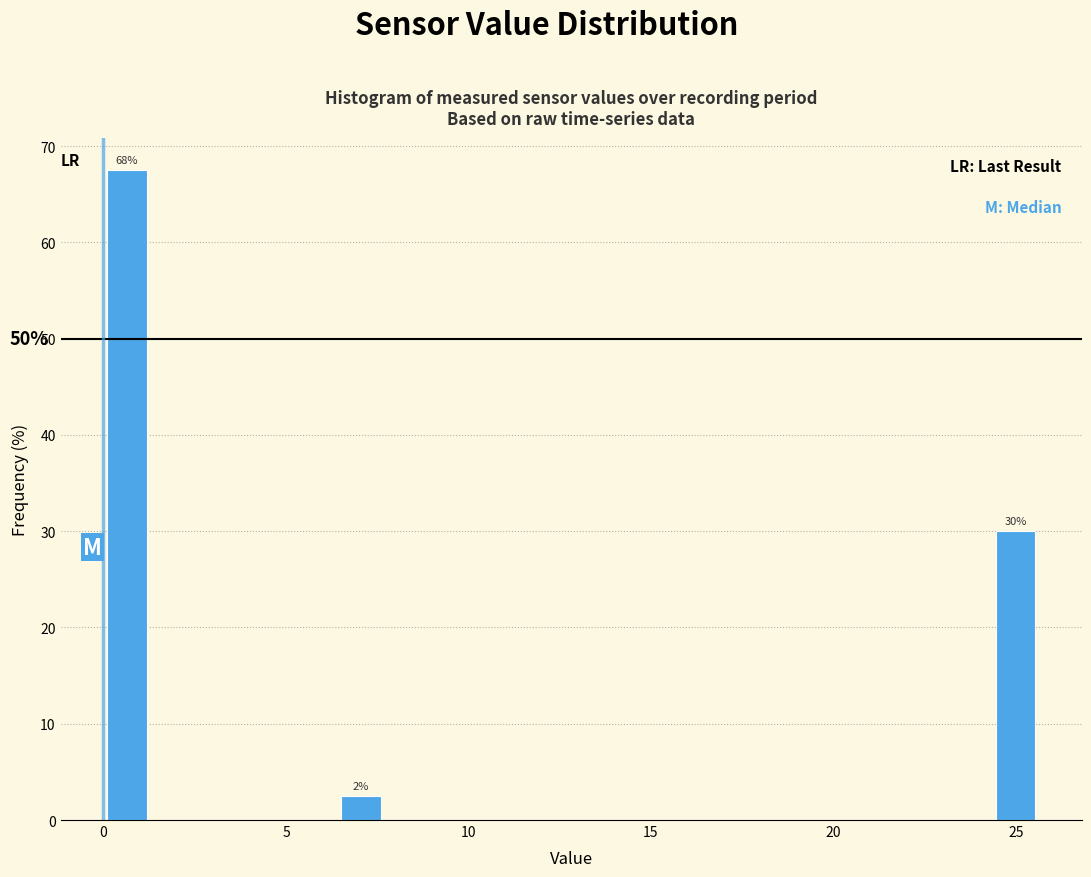

Read against the x-axis, roughly where is the centre of the tallest bar?

0.5